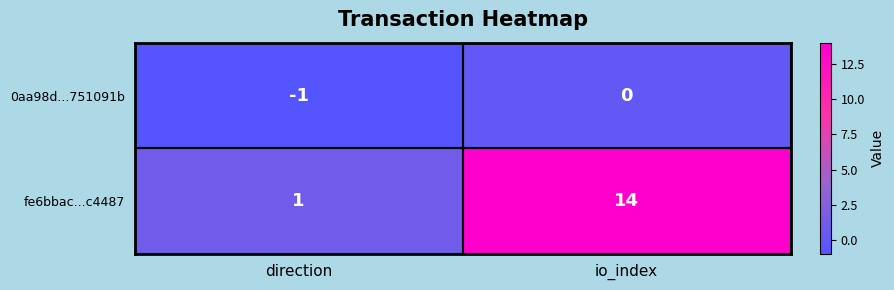

The 0aa98d...751091b series shows 0 at io_index. True or false?

True